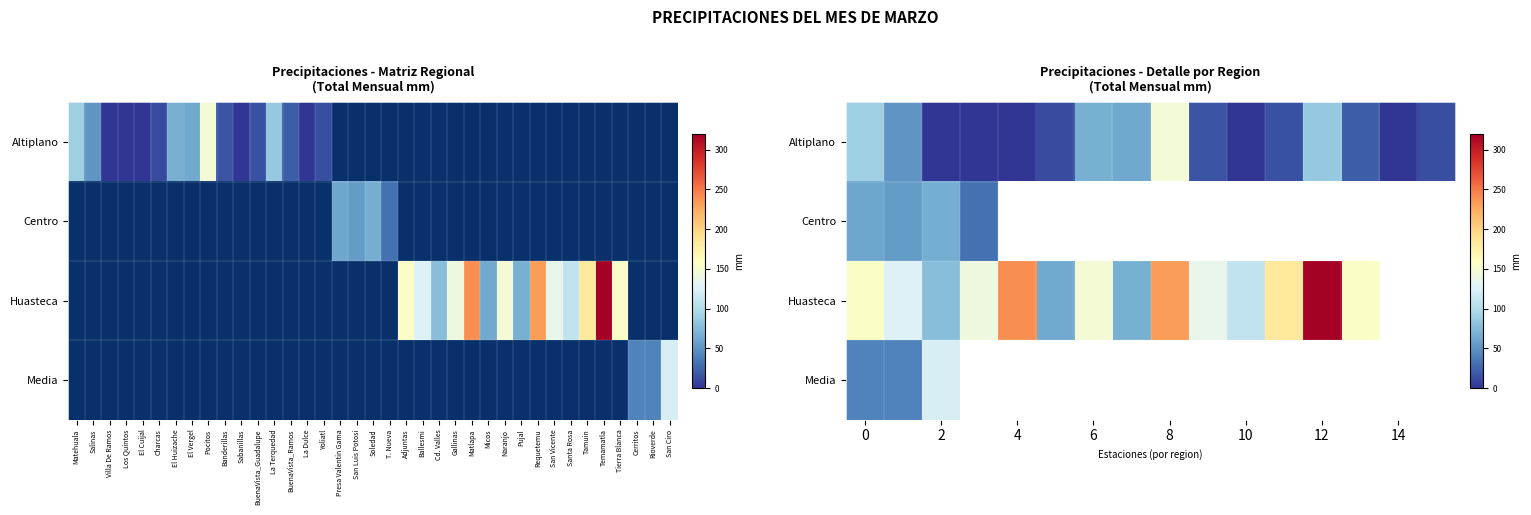

Count the number of data series in this chart.

4